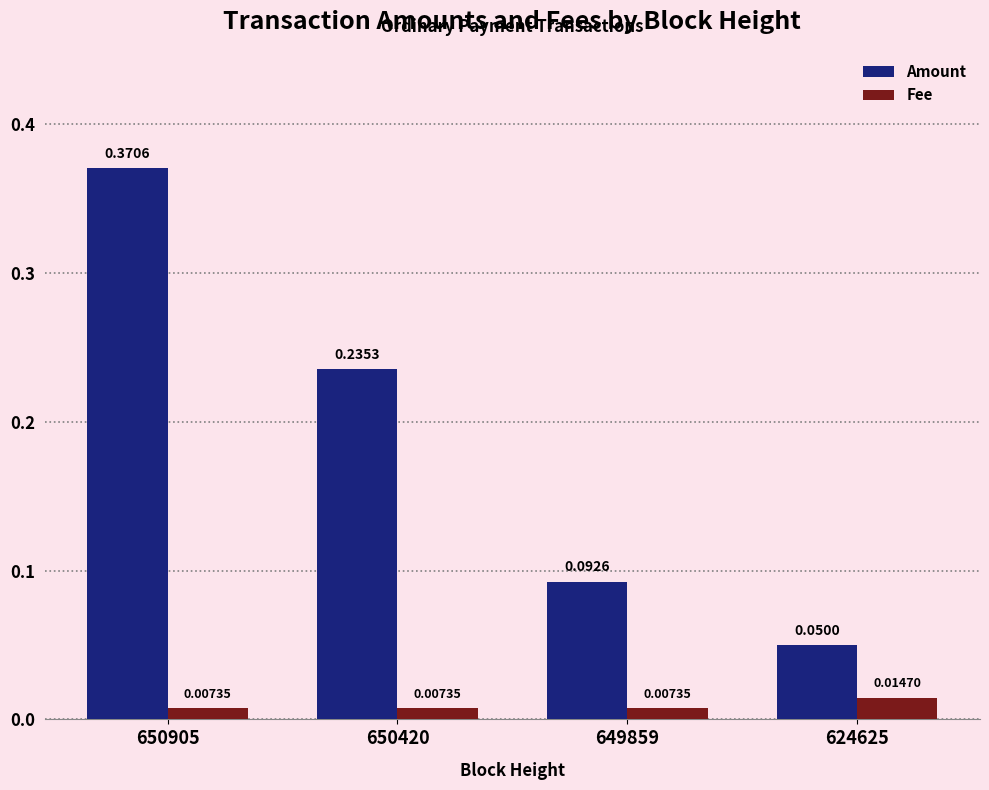

How many categories are shown in the chart?

4